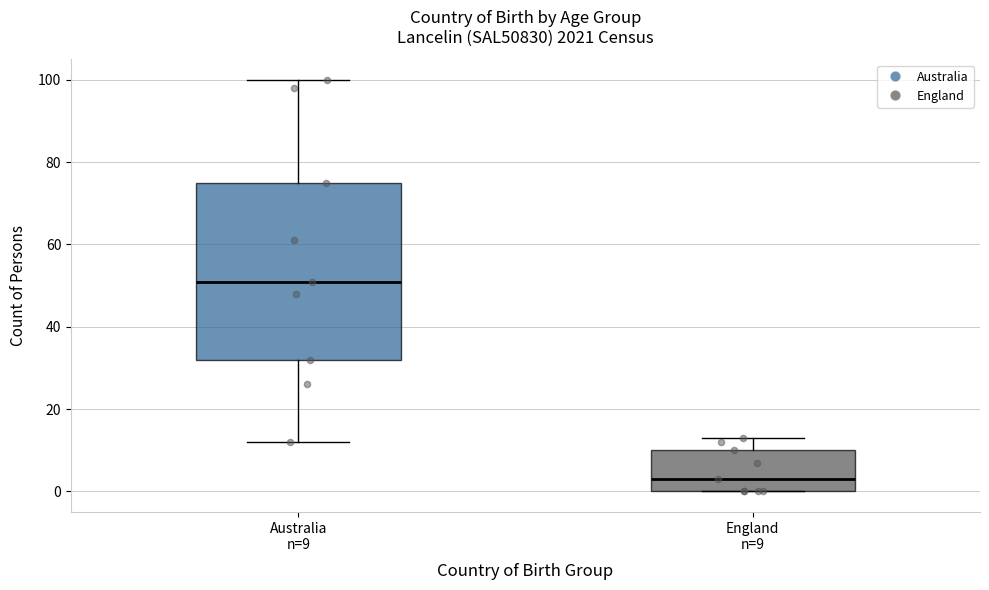

Which box's median line is the lowest?

England n=9